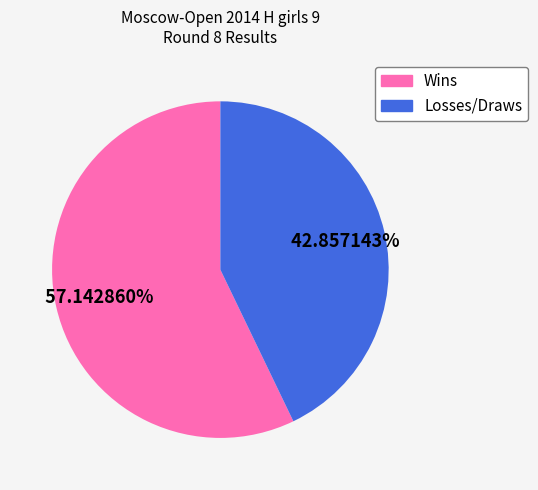

Is there any slice that represents more than half of the pie?

Yes